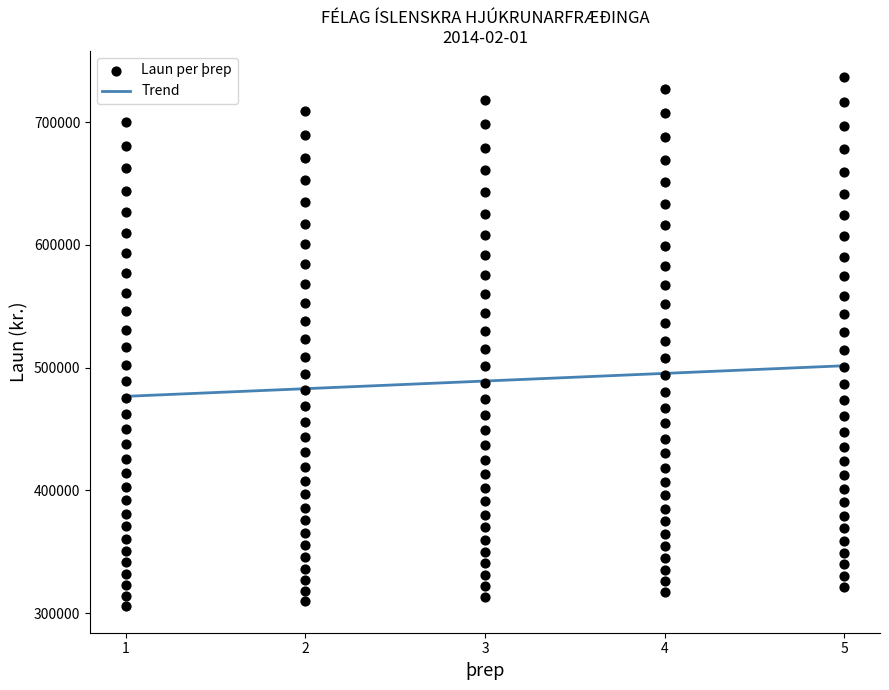

What is the range of Y values (max minus min)?

430770